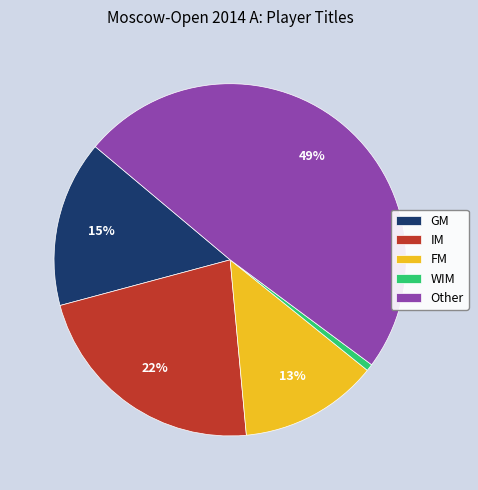

Between FM and GM, which is larger?

GM